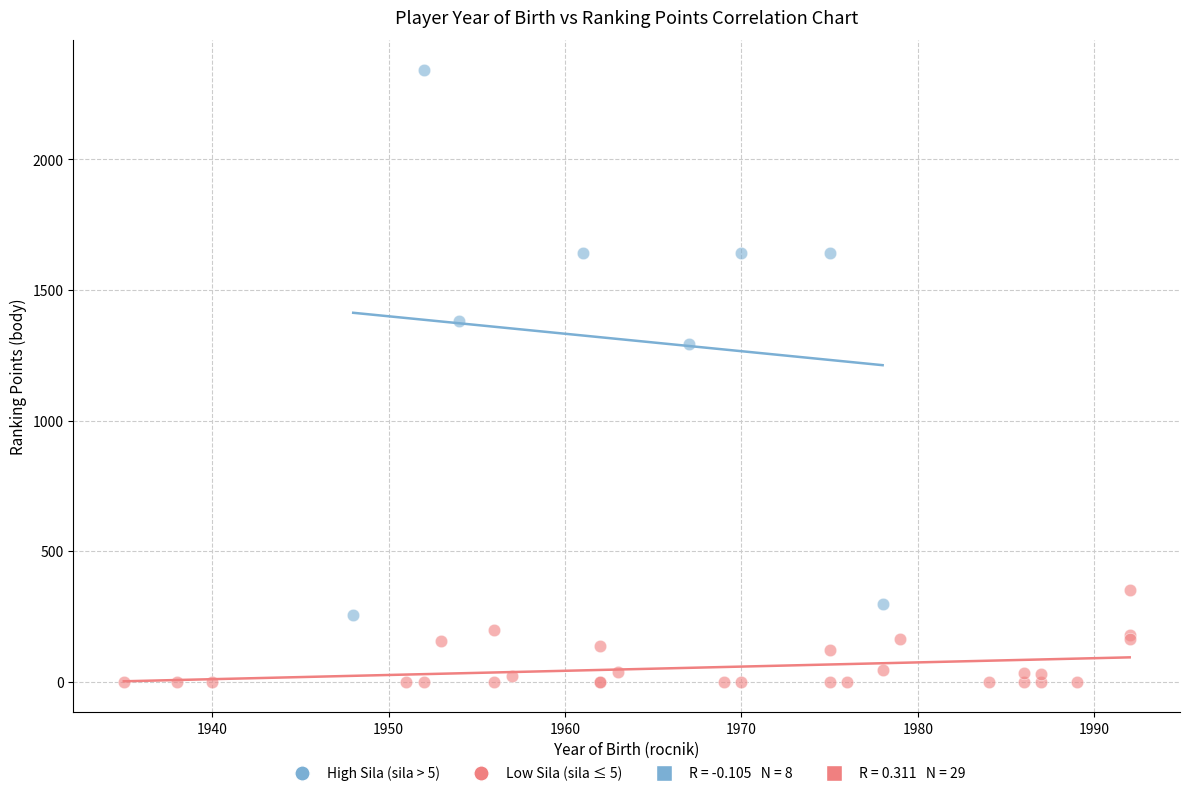

Which series has the largest Y range (max minus min)?

High Sila (sila > 5)